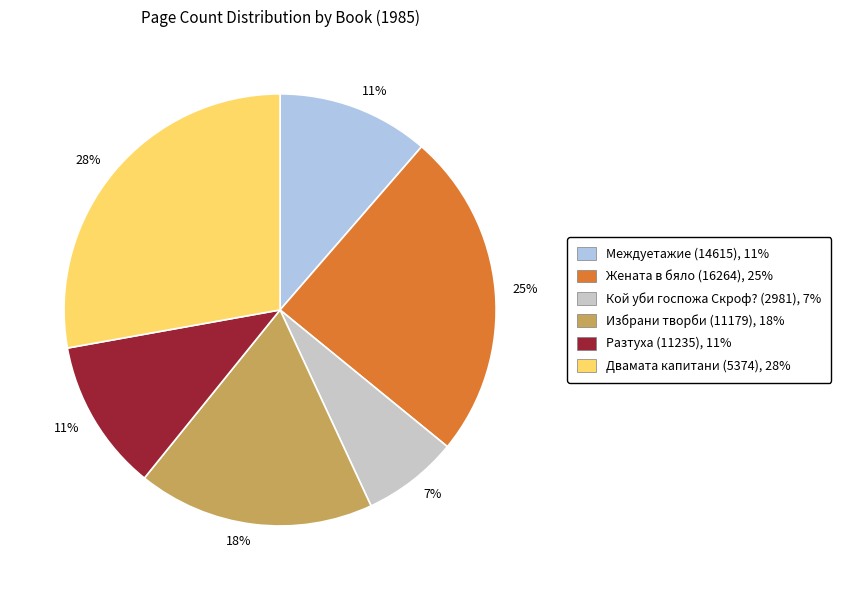

To the nearest percent, what is the difference between the largest and smallest slice percentages?

21%